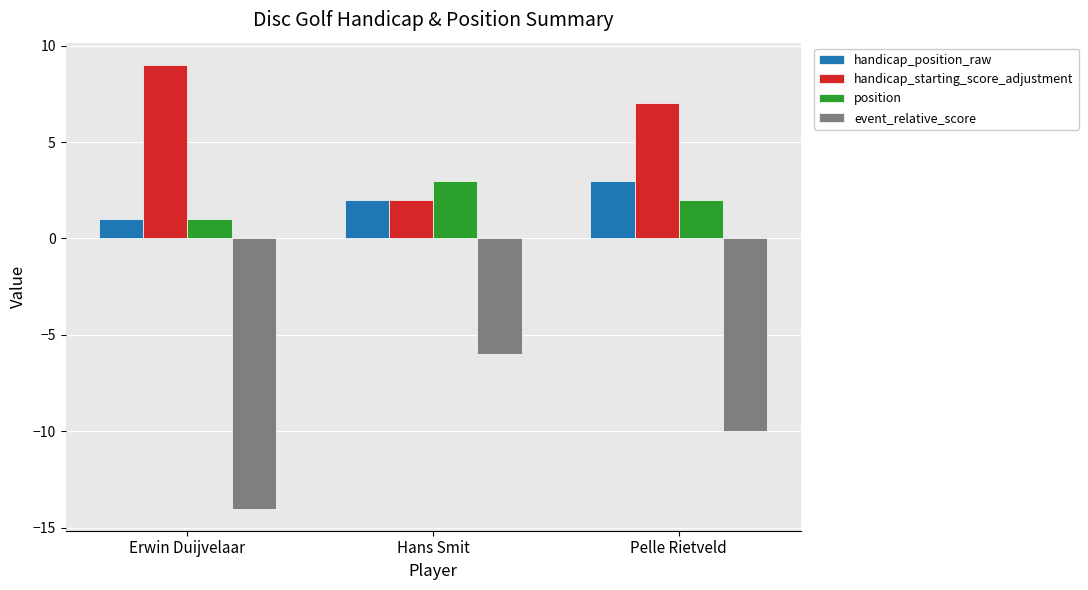

What is the label of the 1st bar from the left?

Erwin Duijvelaar